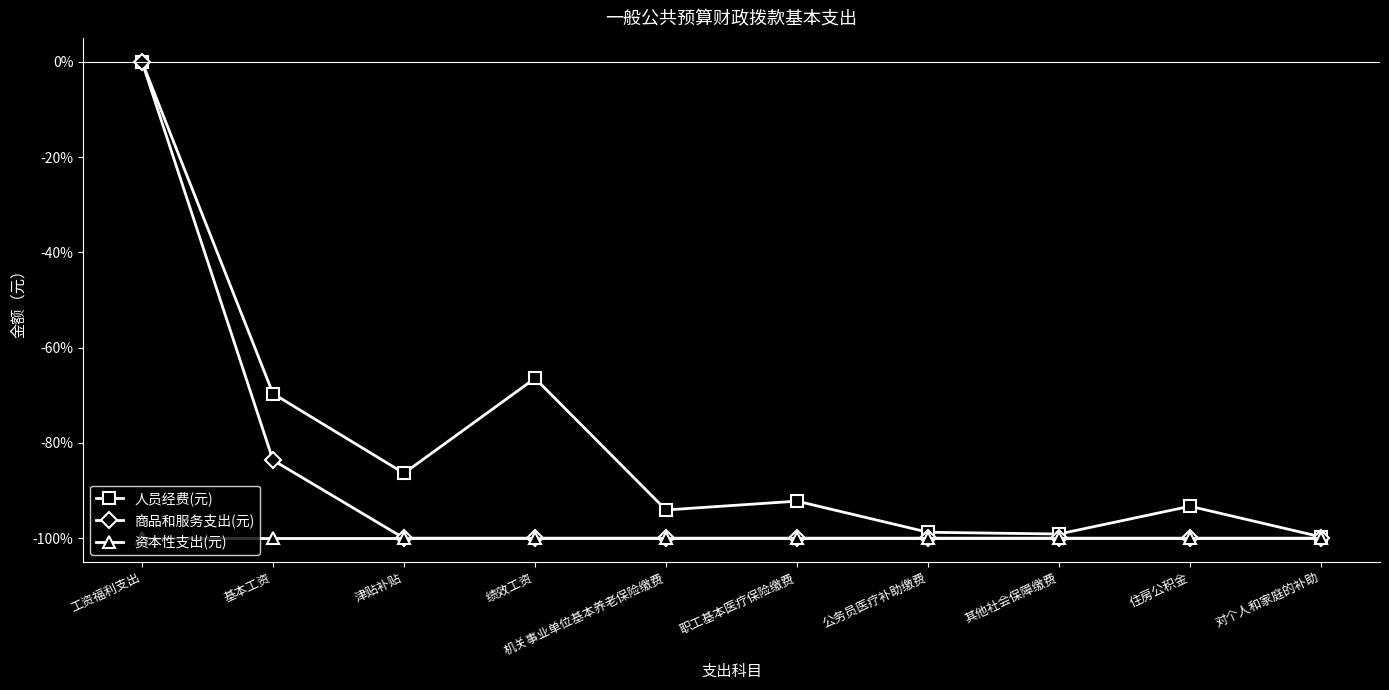

At which label is 商品和服务支出(元) closest to -50?

基本工资